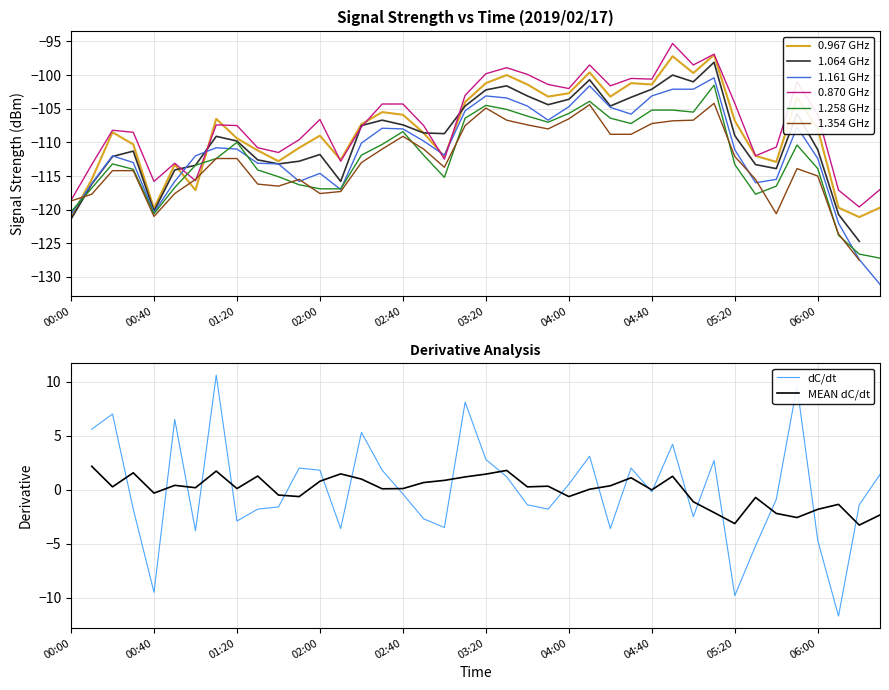

What is the difference between the maximum and minimum values in the 0.967 series?

24.1